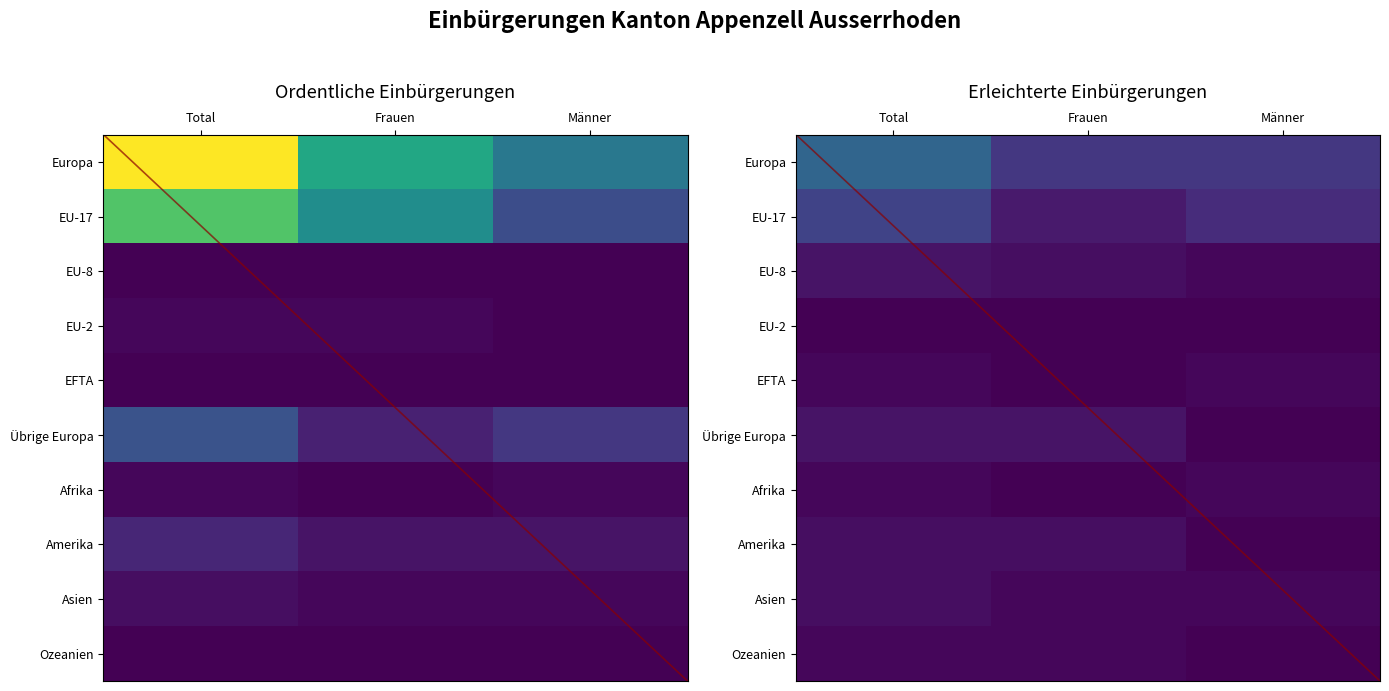

Is it true that Europa equals 15 at Frauen?

False